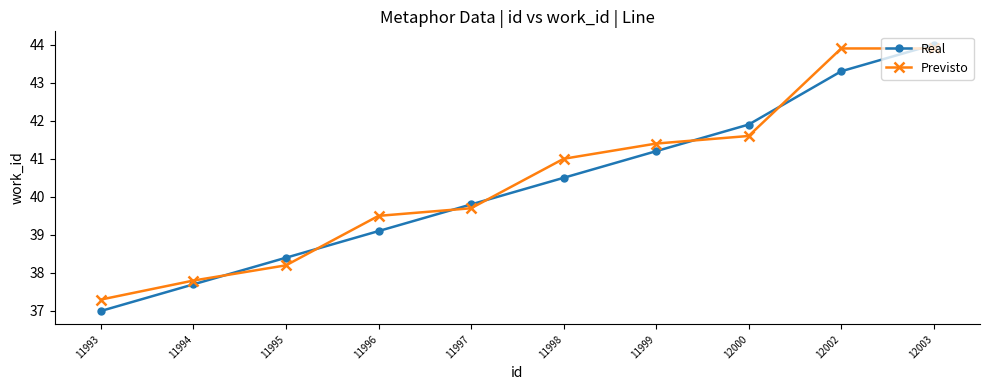

Count the number of data series in this chart.

2